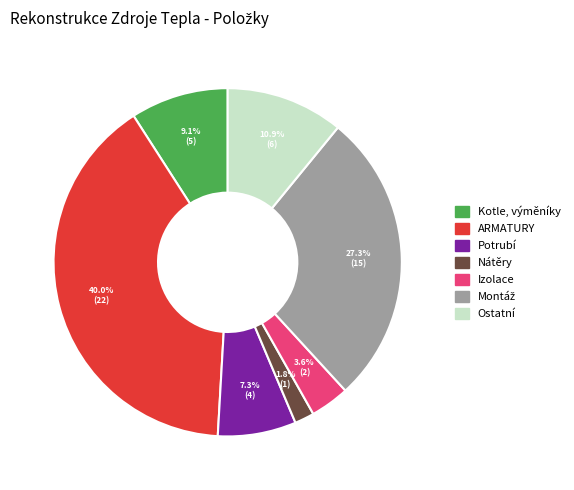

Which category has the smallest portion of the pie?

Nátěry